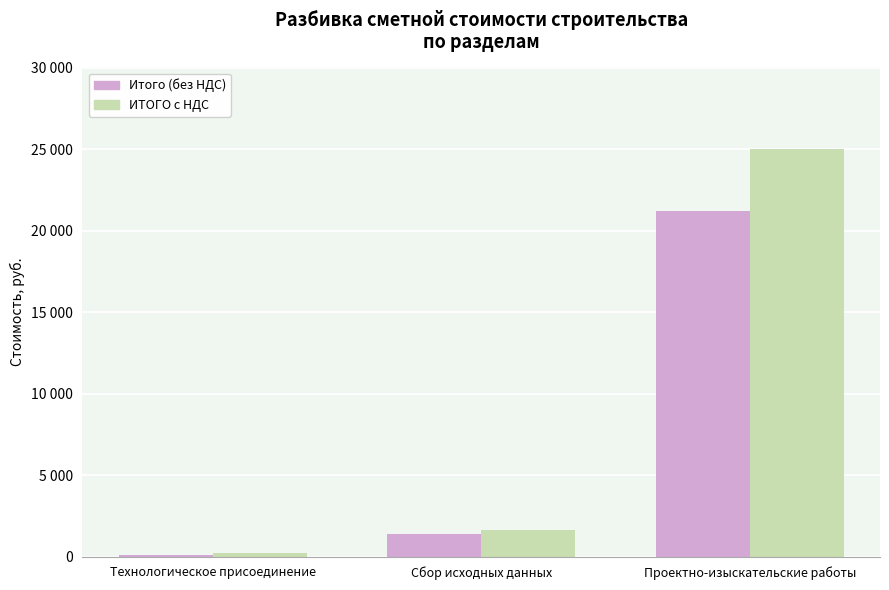

Which has a higher value, Проектно-изыскательские работы or Сбор исходных данных?

Проектно-изыскательские работы